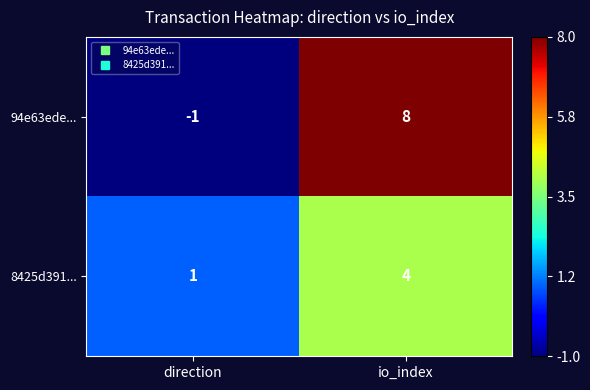

Reading left to right, transcribe all the data shown in this chart.

94e63ede...: -1	8
8425d391...: 1	4